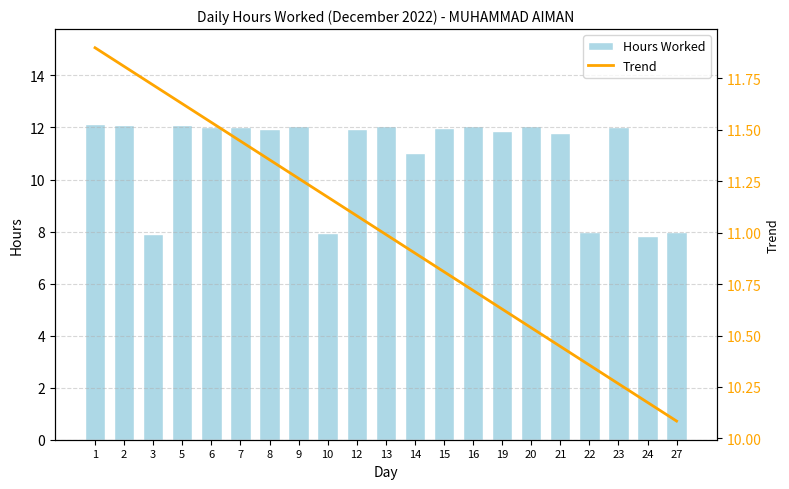

What is the sum of the Trend values at 14 and 6?

22.4